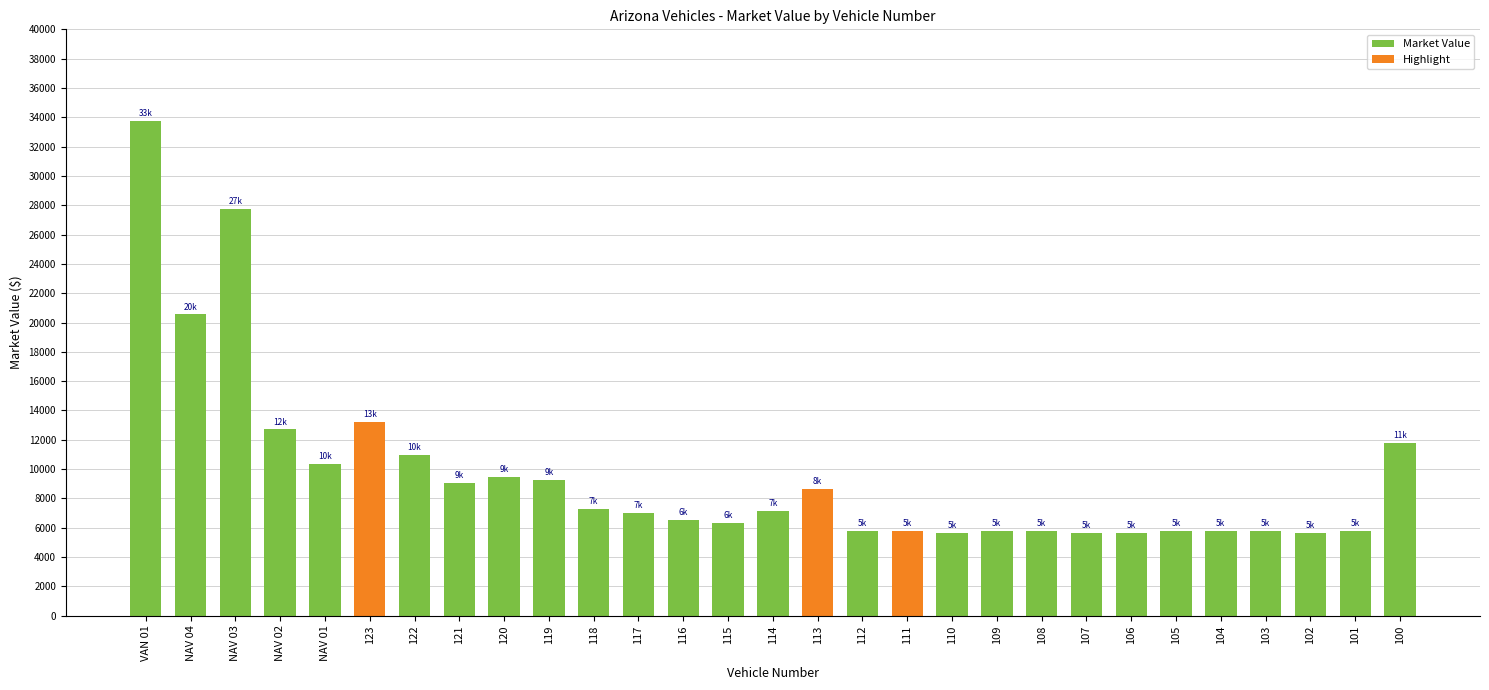

Count the number of categories in the chart.

29